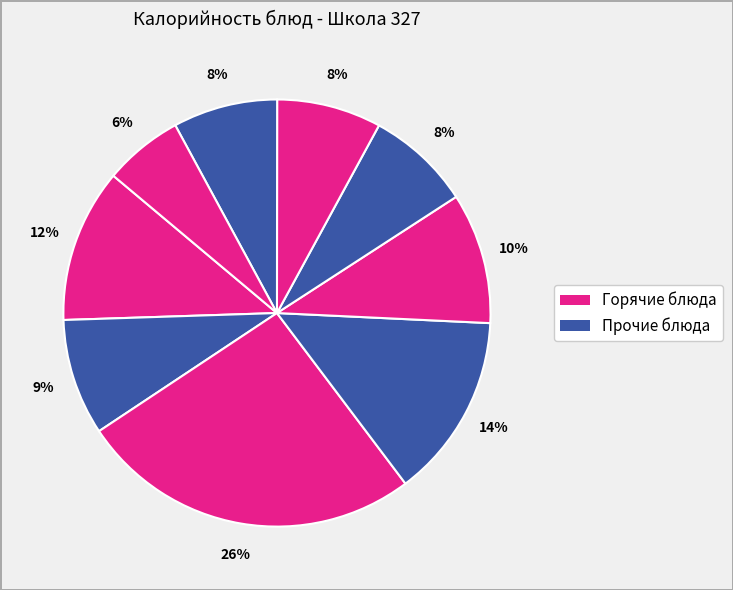

How many segments does this pie chart have?

9